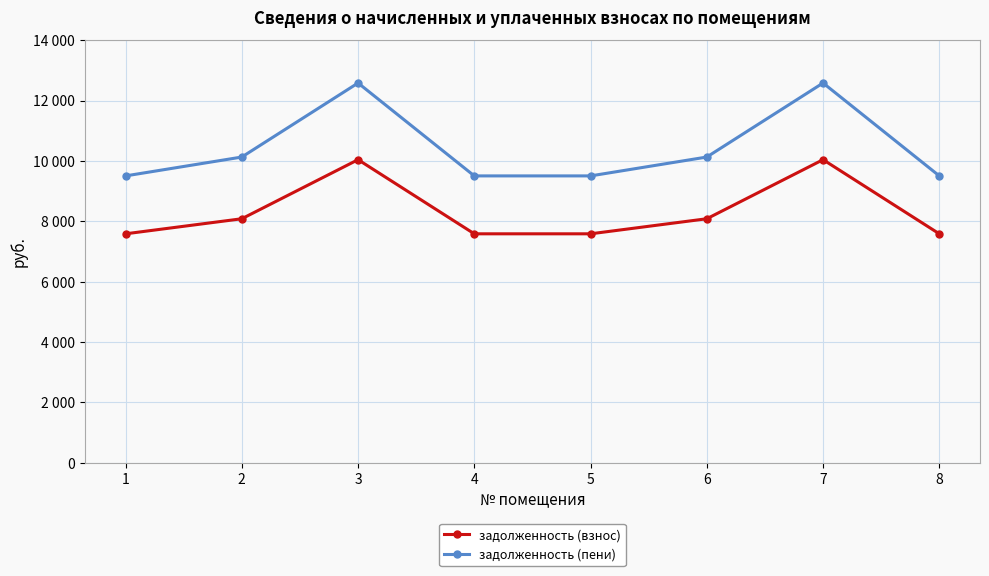

Where is the first local maximum for задолженность (взнос)?

3